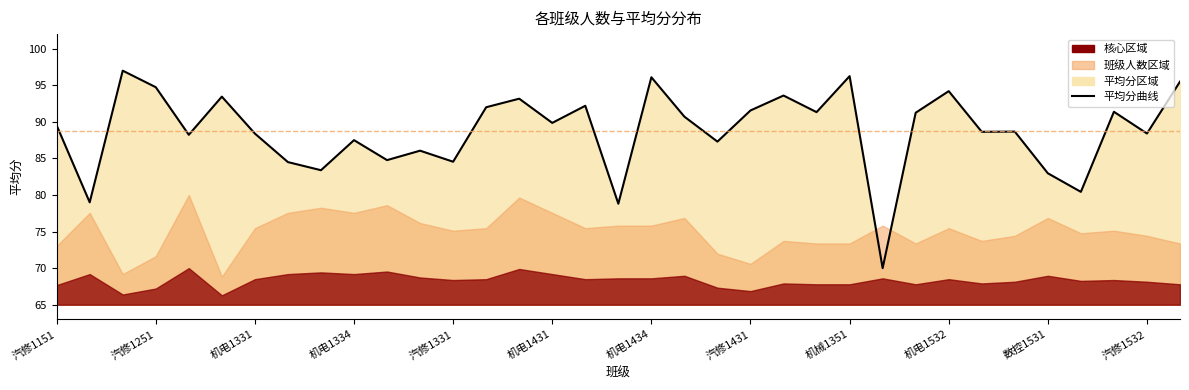

Reading left to right, transcribe all the data shown in this chart.

89.5	79.0	97.0	94.7	88.2	93.5	88.4	84.5	83.4	87.5	84.8	86.1	84.5	92.0	93.2	89.9	92.2	78.8	96.1	90.7	87.3	91.6	93.6	91.3	96.2	70.0	91.2	94.2	88.6	88.7	83.0	80.4	91.4	88.4	95.5